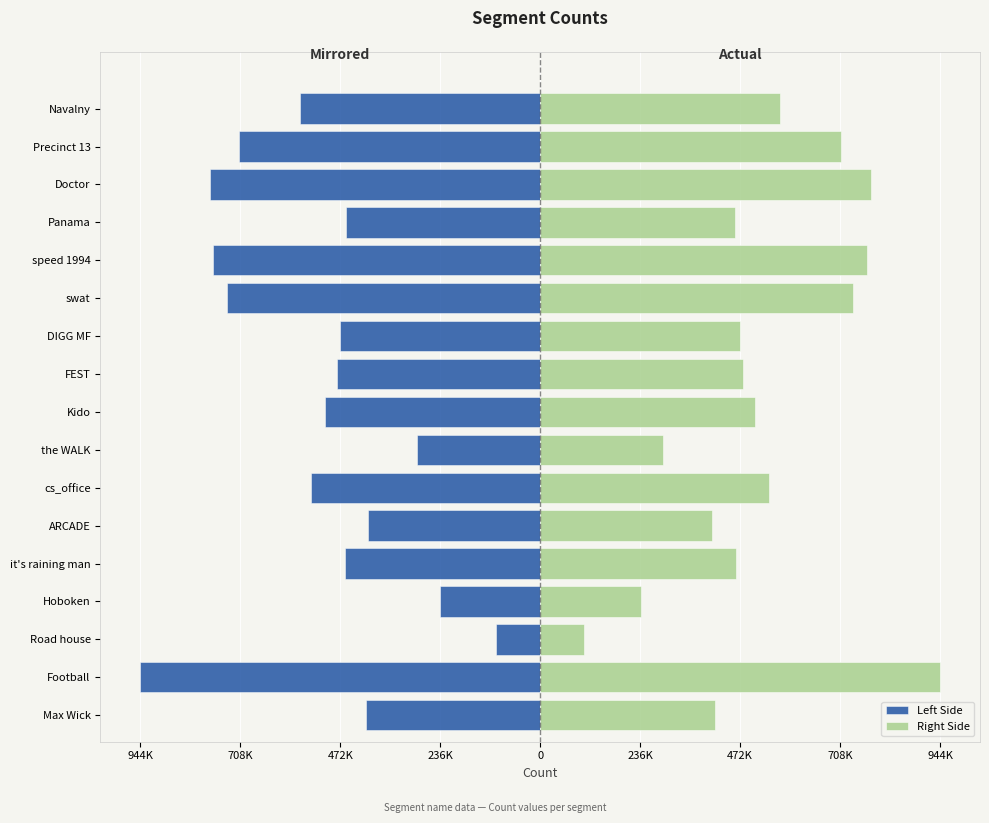

Are the bars horizontal?

Yes